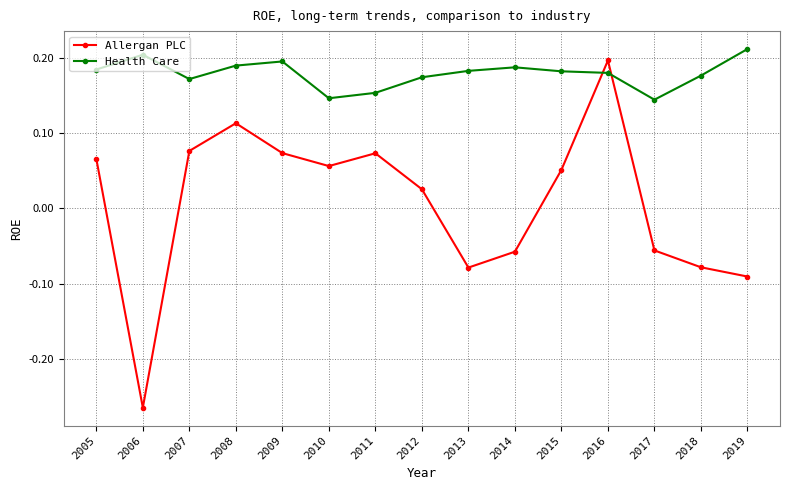

How many values in the Allergan PLC series exceed 0?

9